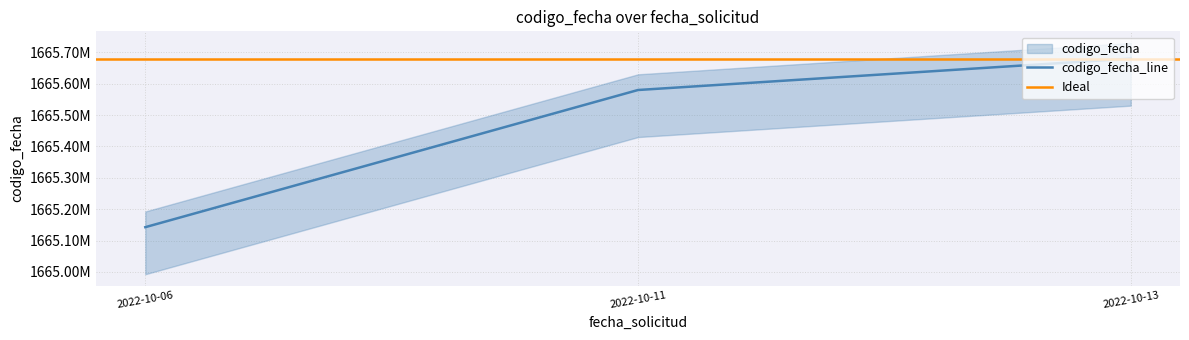

What is the sum of the values at 2022-10-13 and 2022-10-06?

3330822776